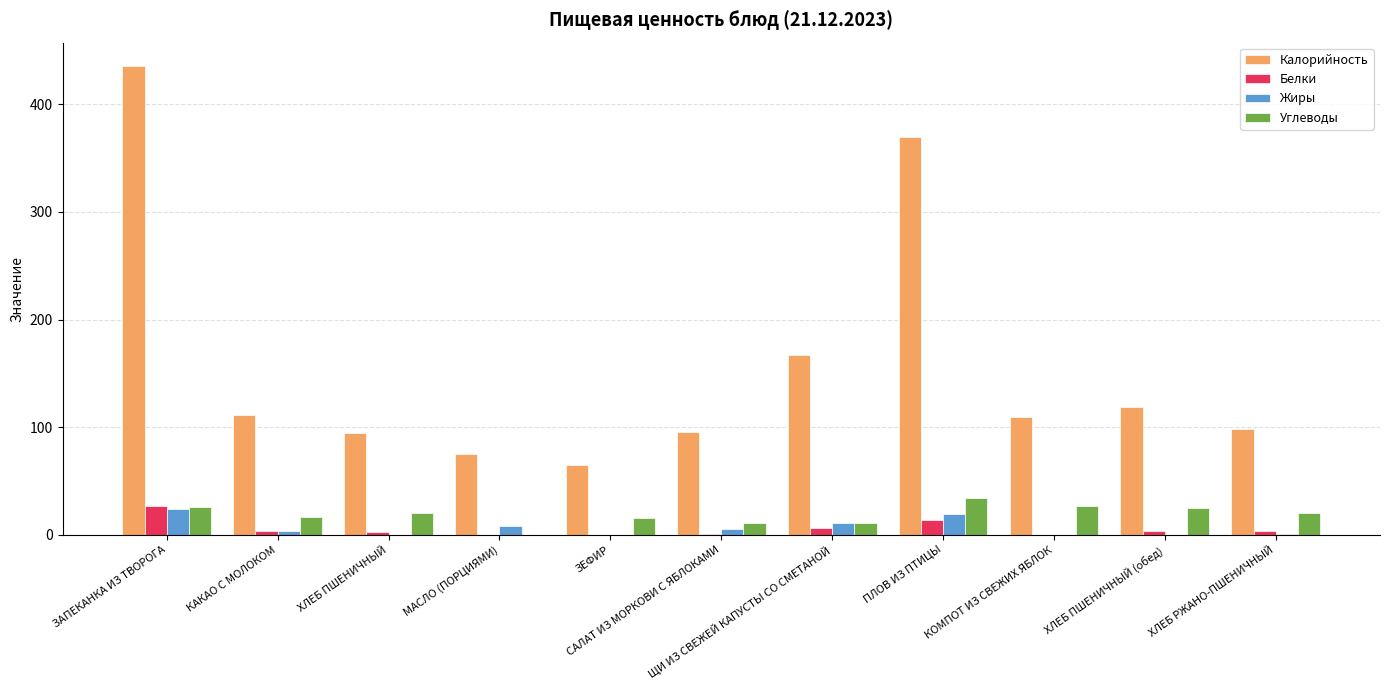

What is the sum of all Калорийность values?

1739.6